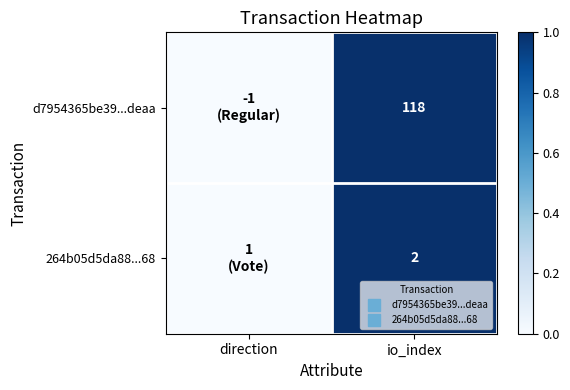

True or false: 264b05d5da88...68 has a value of -1 at direction.

False